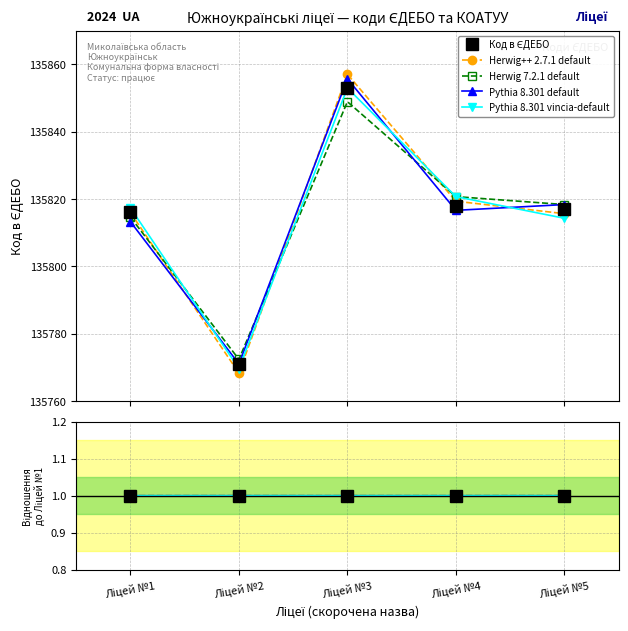

Which series ends up on top after the final intersection of Herwig 7.2.1 default and Pythia 8.301 default?

Herwig 7.2.1 default